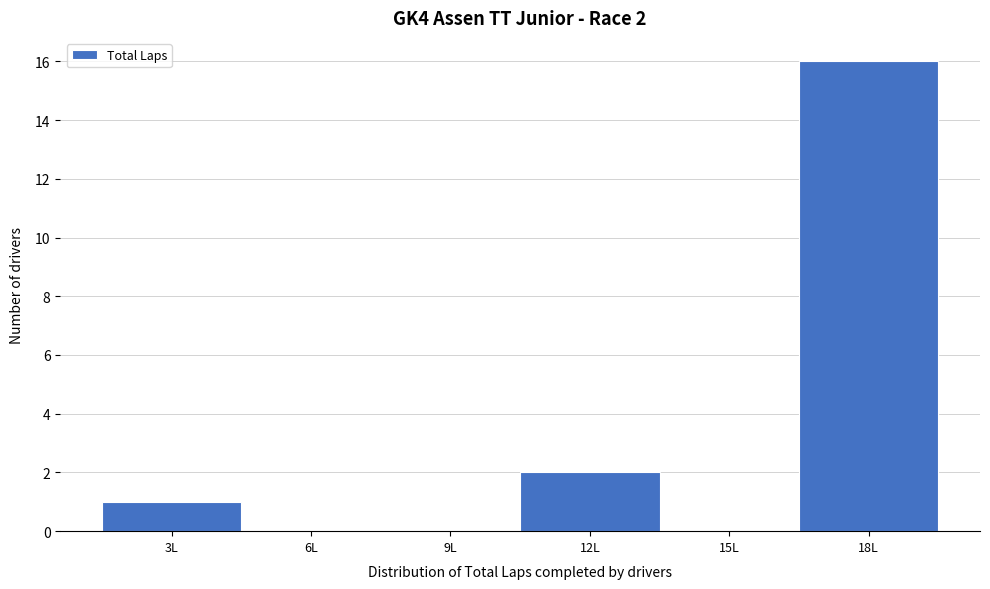

Reading right to left, transcribe all the data shown in this chart.

18L=16	15L=0	12L=2	9L=0	6L=0	3L=1